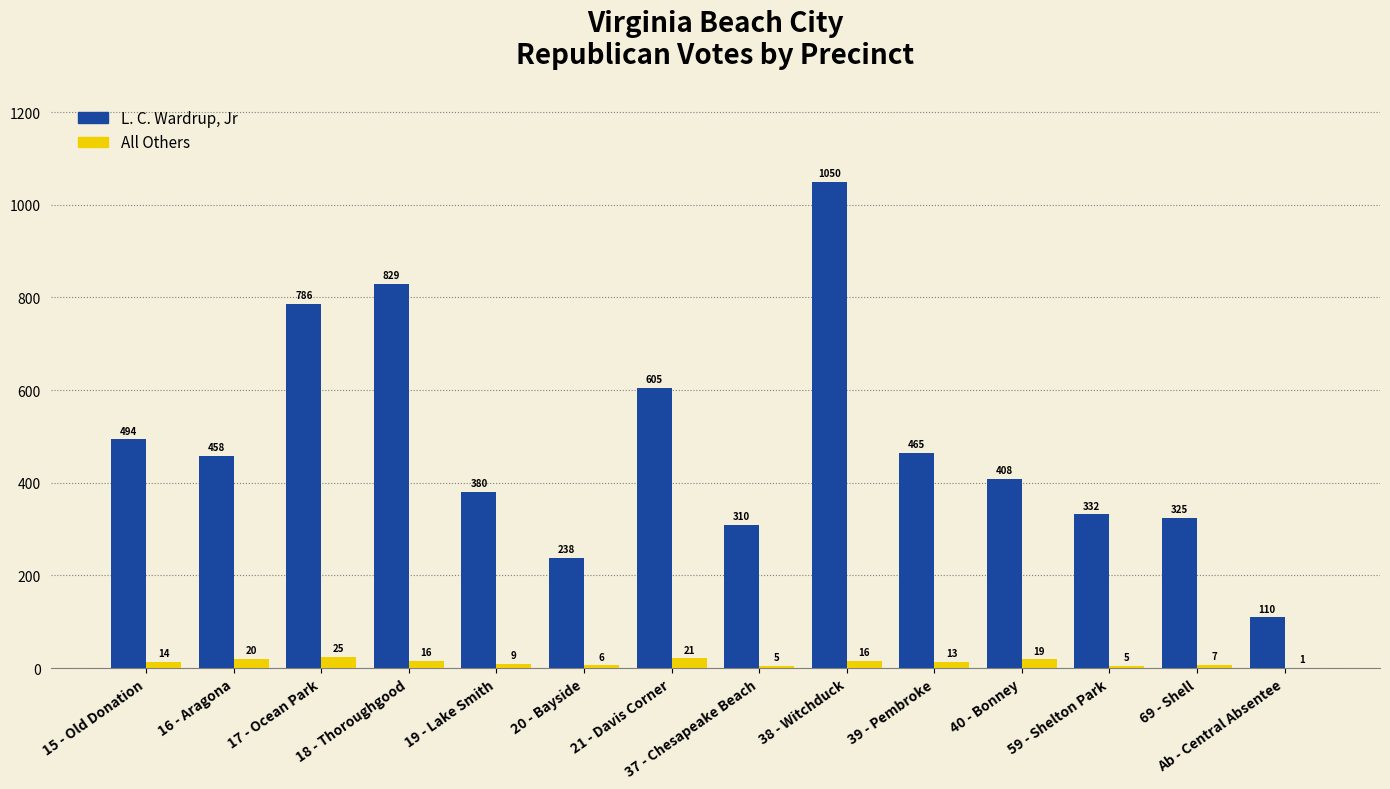

Which series has the largest total across all categories?

L. C. Wardrup, Jr